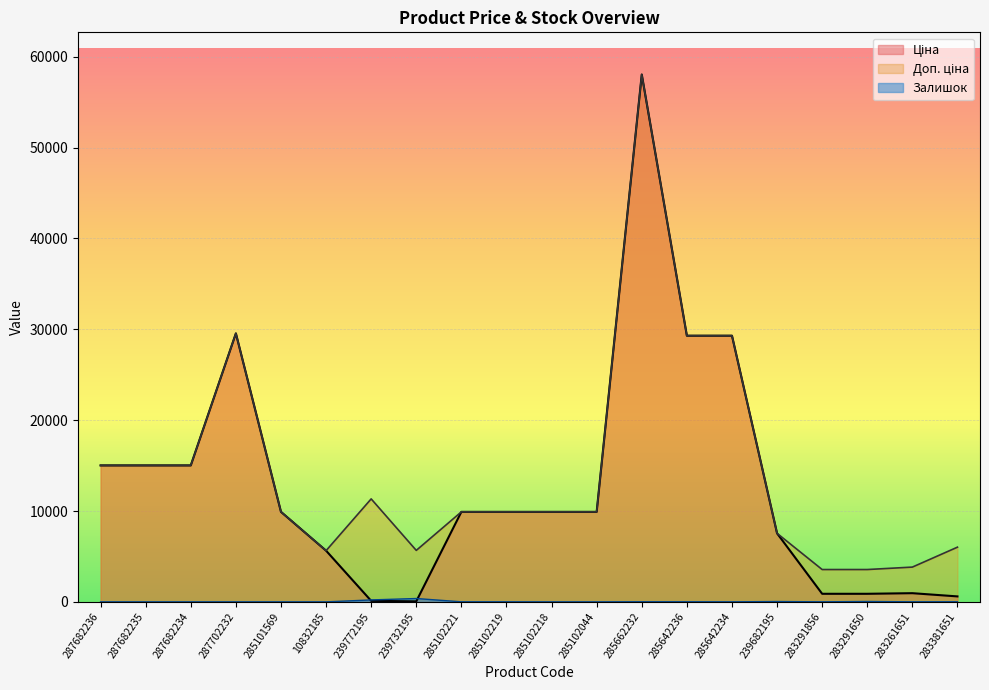

What position from the right is 10832185?

15